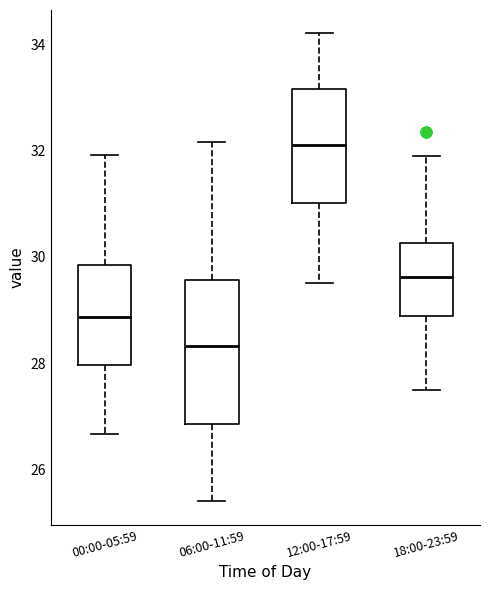

Comparing the boxes themselves (not the whiskers), which one is the tallest?

06:00-11:59